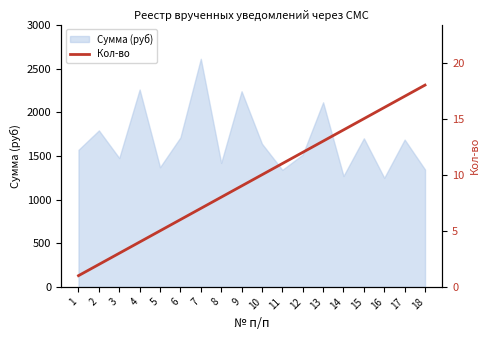

What is the minimum value for Сумма (руб)?

1250.2